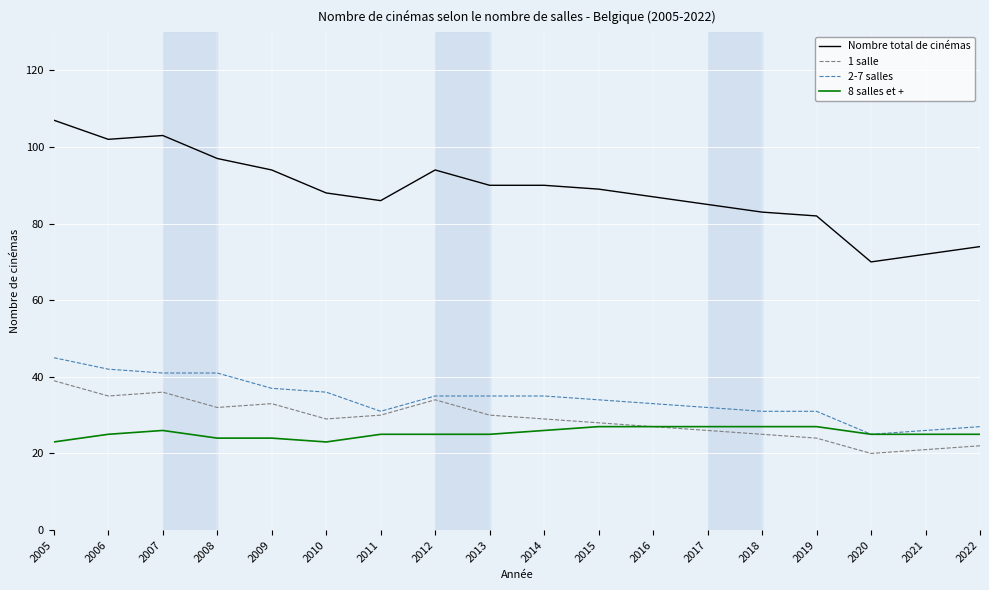

The value of 2-7 salles at 2017 is 56. True or false?

False